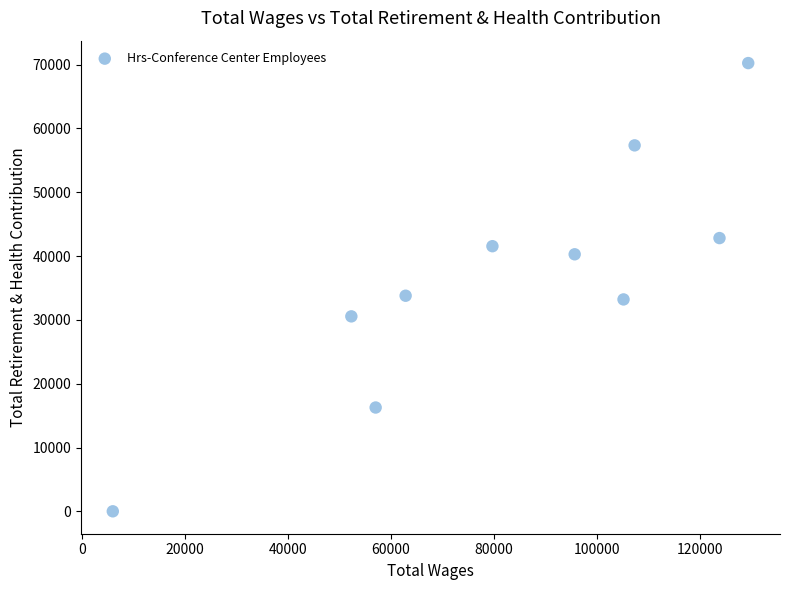

What is the range of X values (max minus min)?

123367